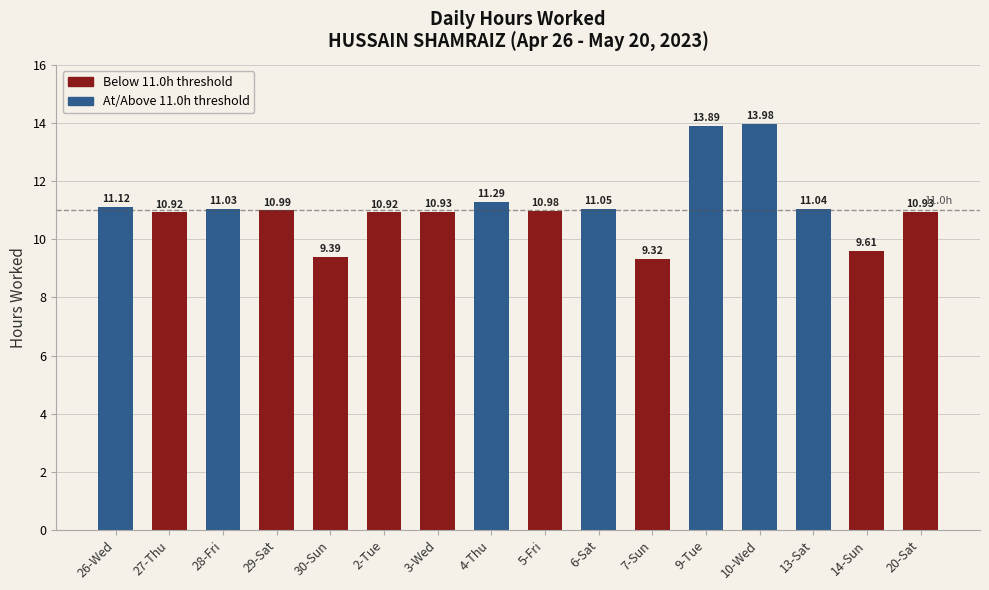

True or false: the data shows 5.5 at 6-Sat.

False